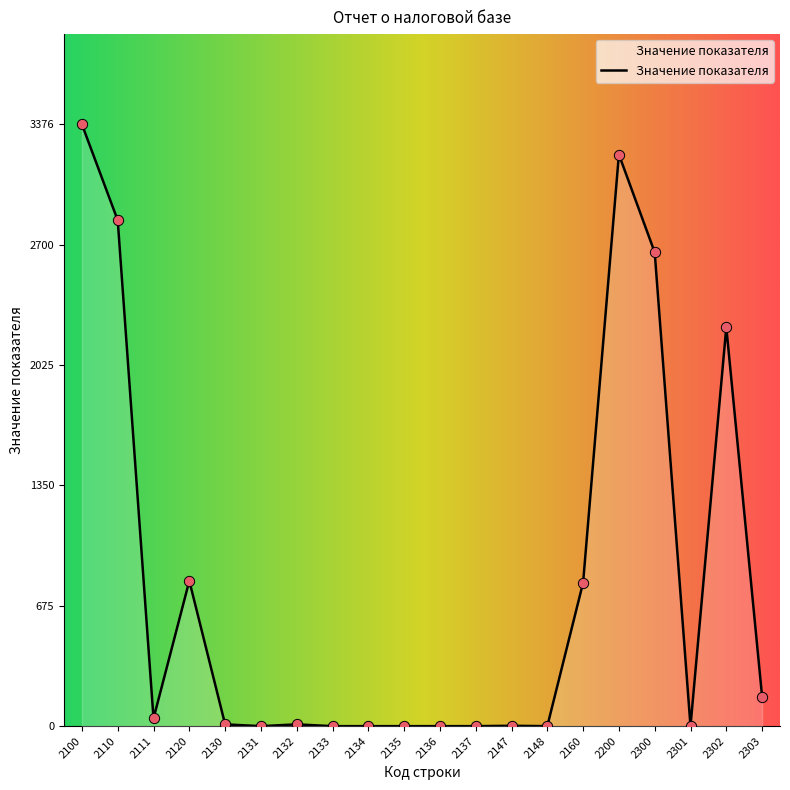

Between 2110 and 2301, which is larger?

2110